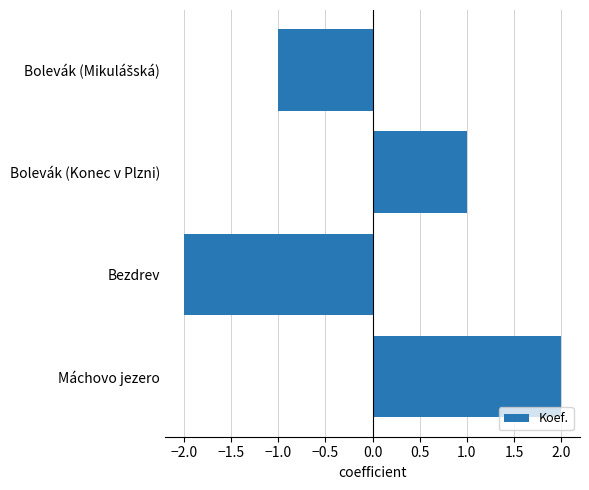

What is the difference between the maximum and minimum values?

4